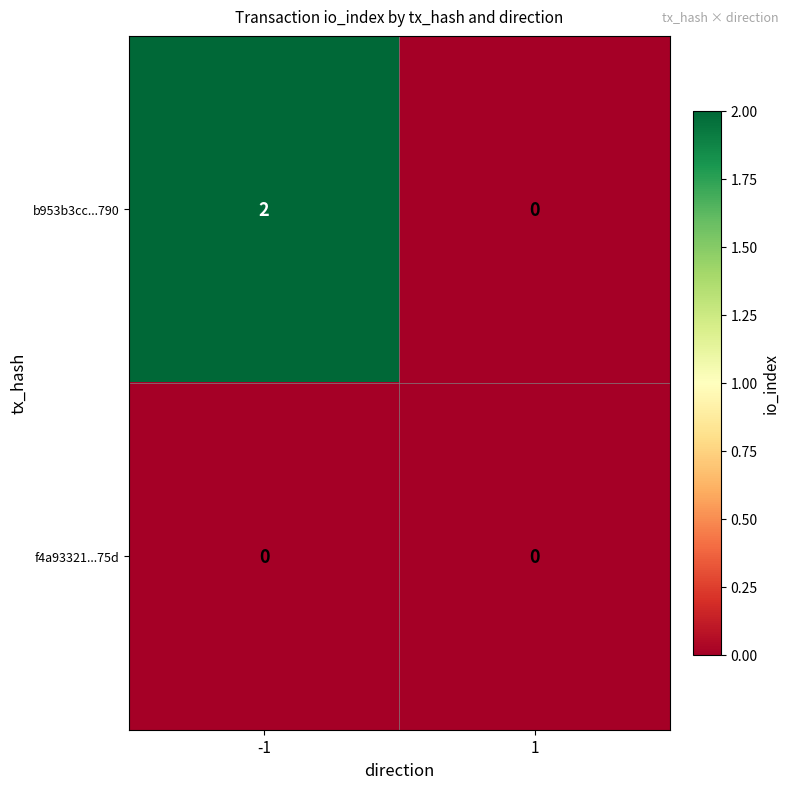

Between -1 and 1, which series saw the biggest shift?

b953b3cc...790